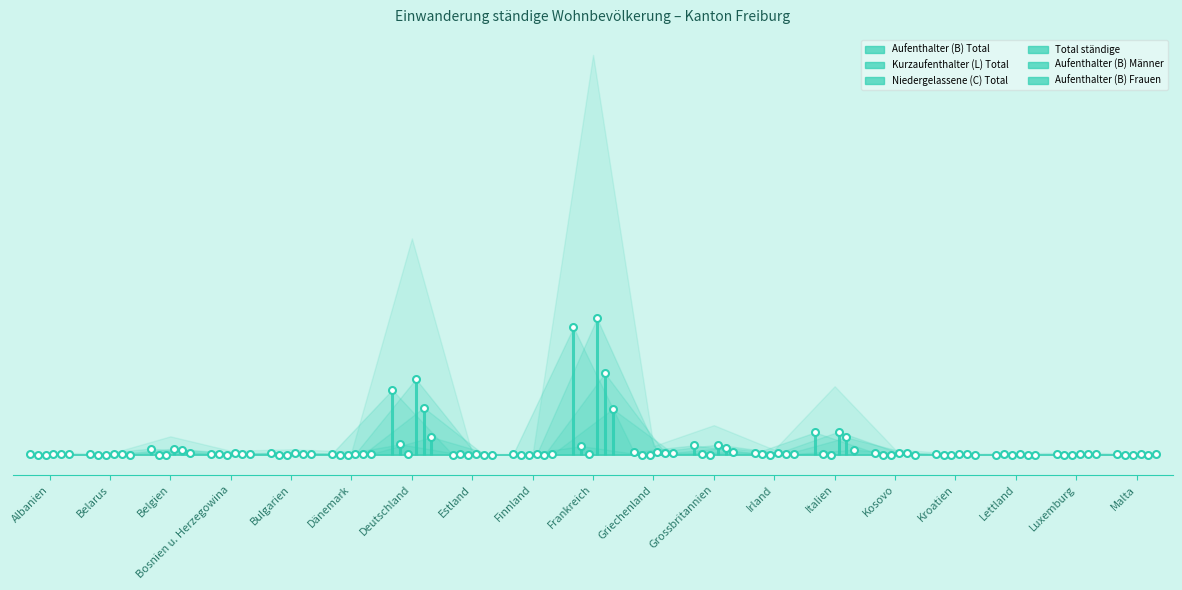

At which label is Aufenthalter (B) Frauen closest to 63?

Deutschland